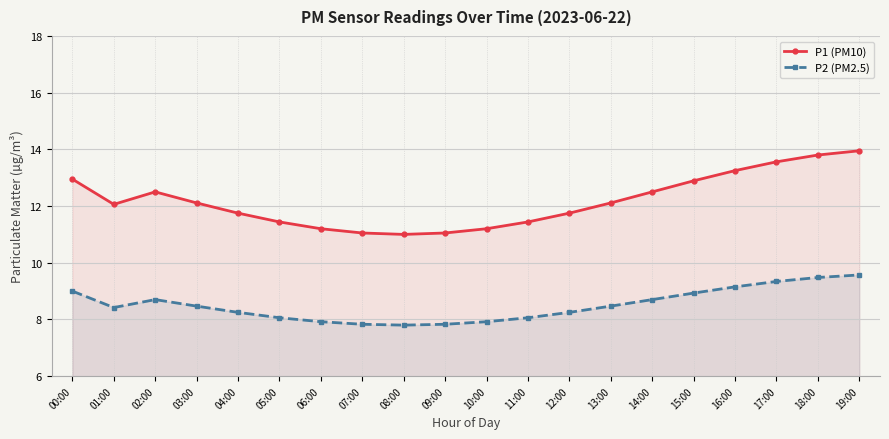

How many lines are shown in the chart?

2